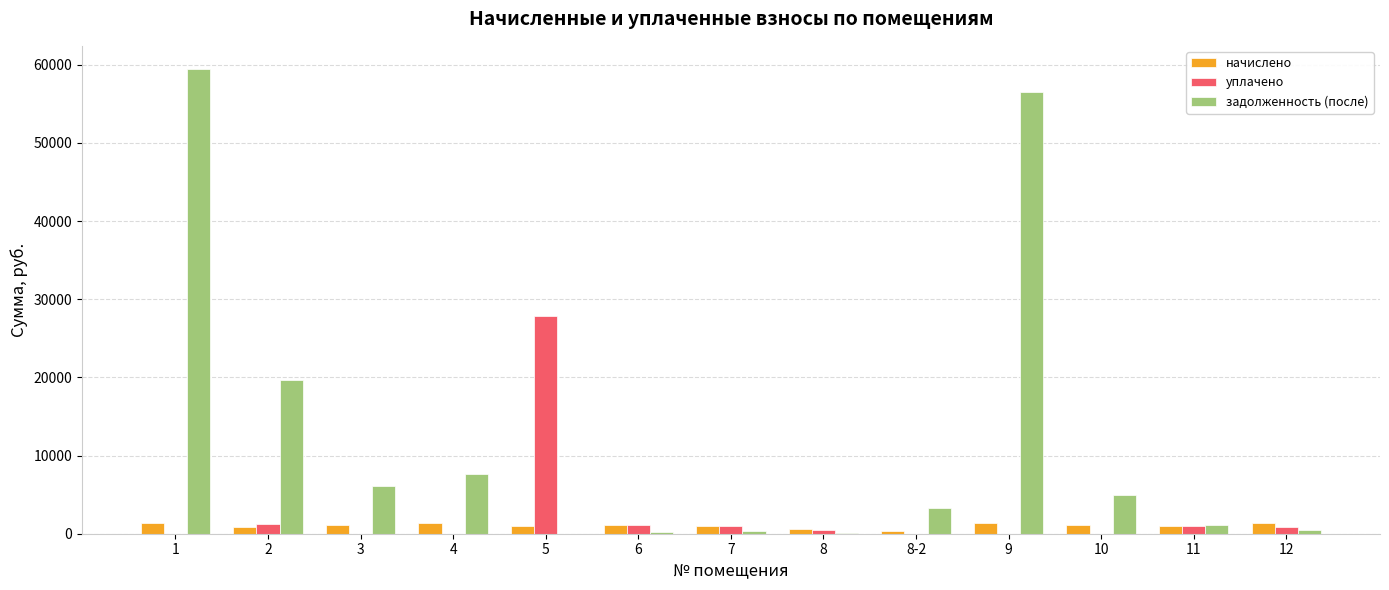

What is the spread (max minus min) of values at 7?

698.8